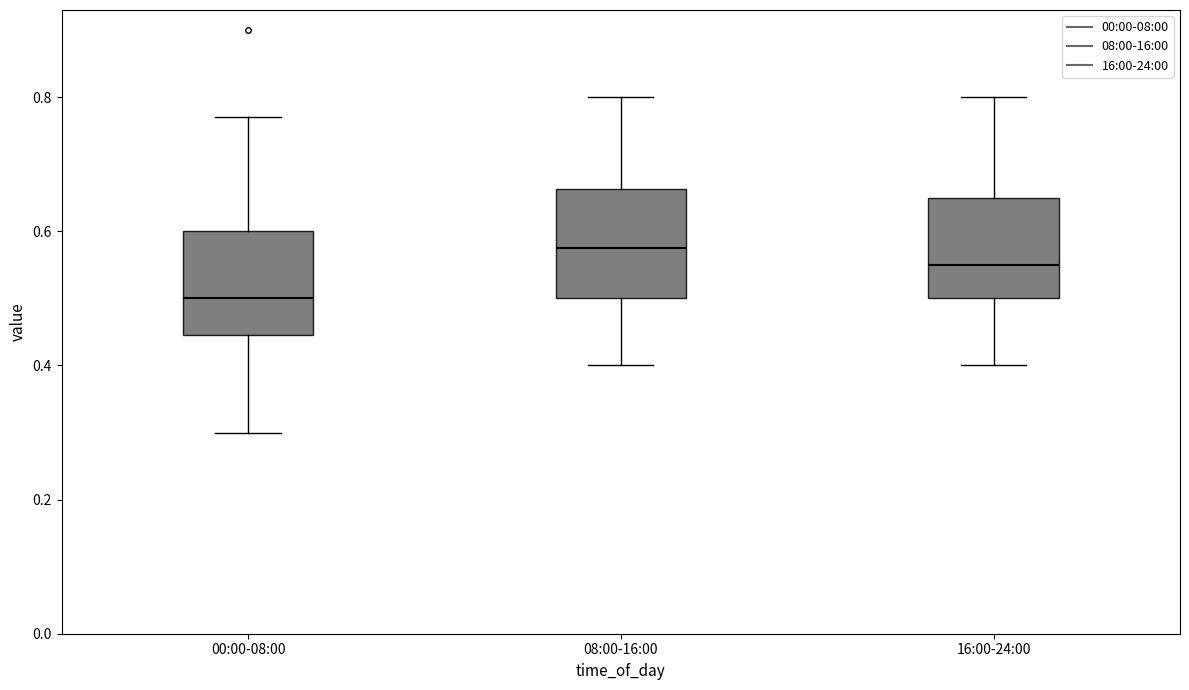

Reading left to right, transcribe this box plot: for each box, give where its median line is, the range the box spans, and where its two whiskers end, as read against the y-axis. The values are not printed on the chart, so give them approximately, as read against the axis.

00:00-08:00: median 0.50, box 0.44 to 0.60, whiskers 0.30 to 0.78
08:00-16:00: median 0.58, box 0.50 to 0.66, whiskers 0.40 to 0.80
16:00-24:00: median 0.56, box 0.50 to 0.66, whiskers 0.40 to 0.80